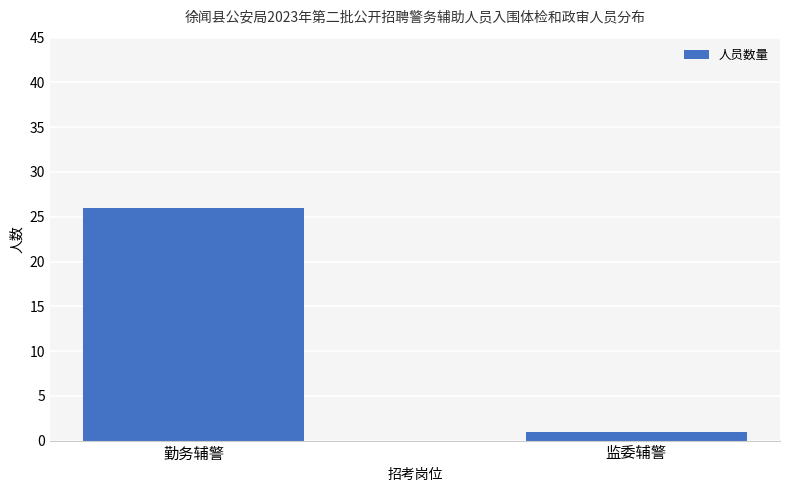

Reading right to left, transcribe all the data shown in this chart.

1	26